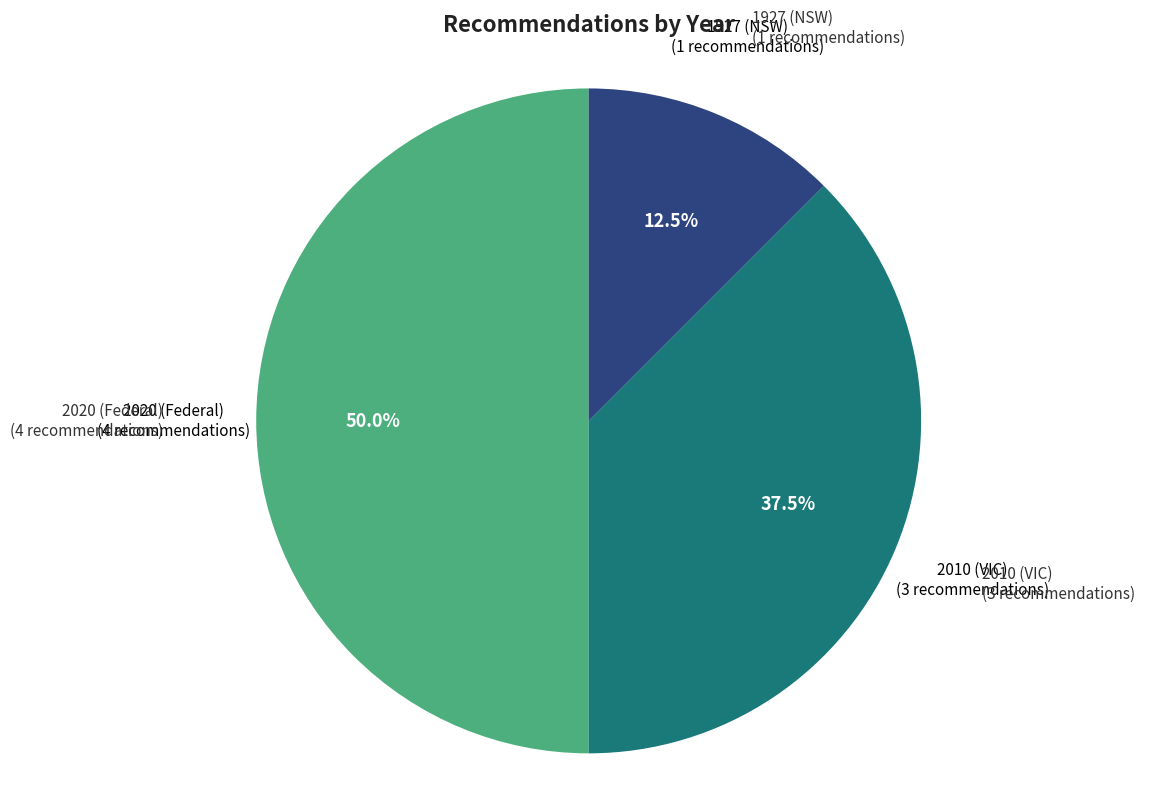

What is the smallest slice in the pie chart?

1927 (NSW)